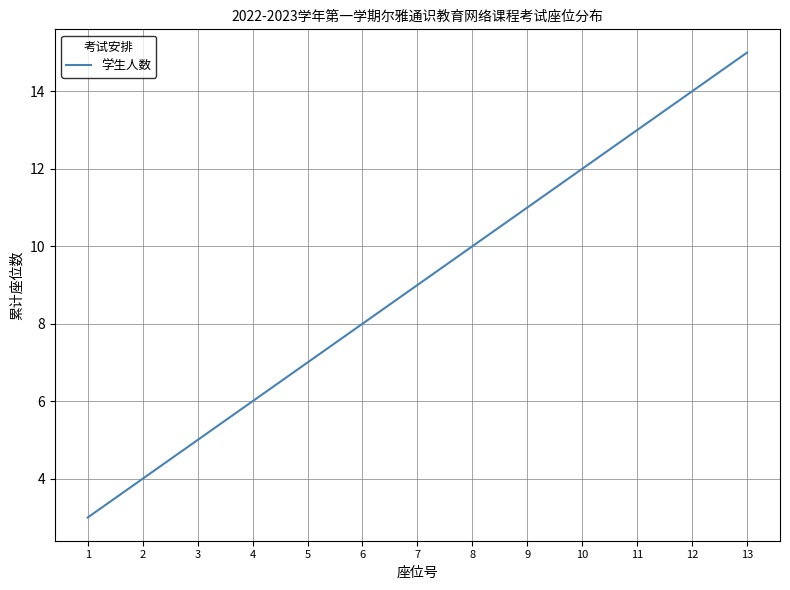

What is the difference between the maximum and second lowest values?

11